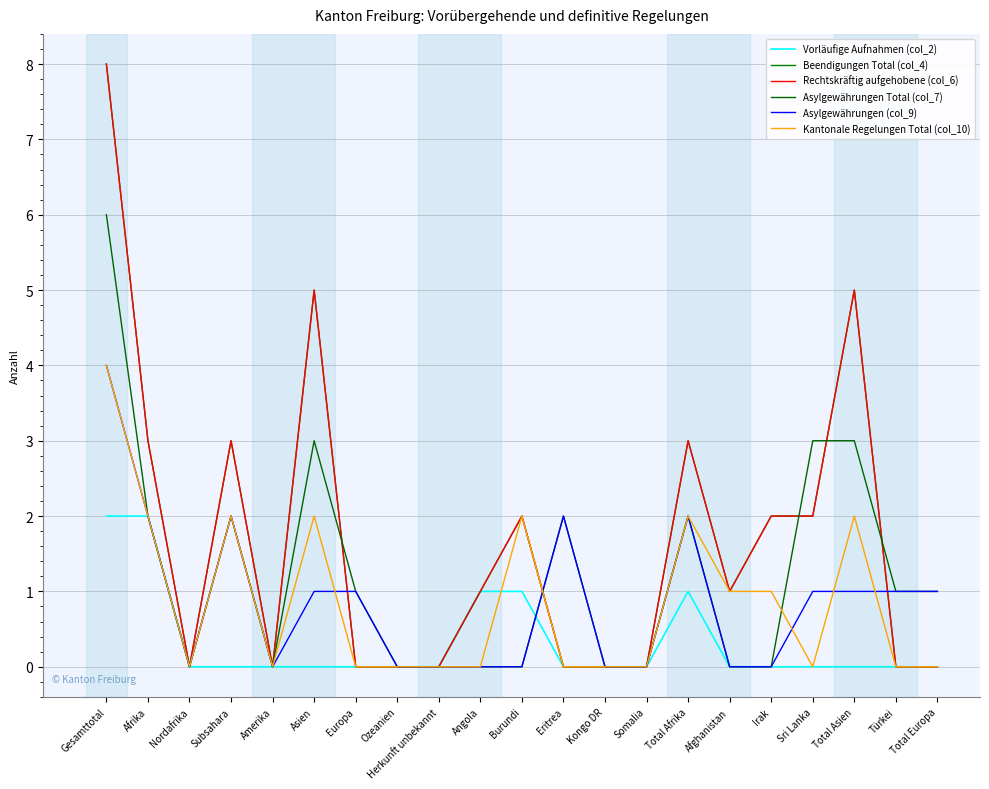

Does the chart display data point markers on the line(s)?

No